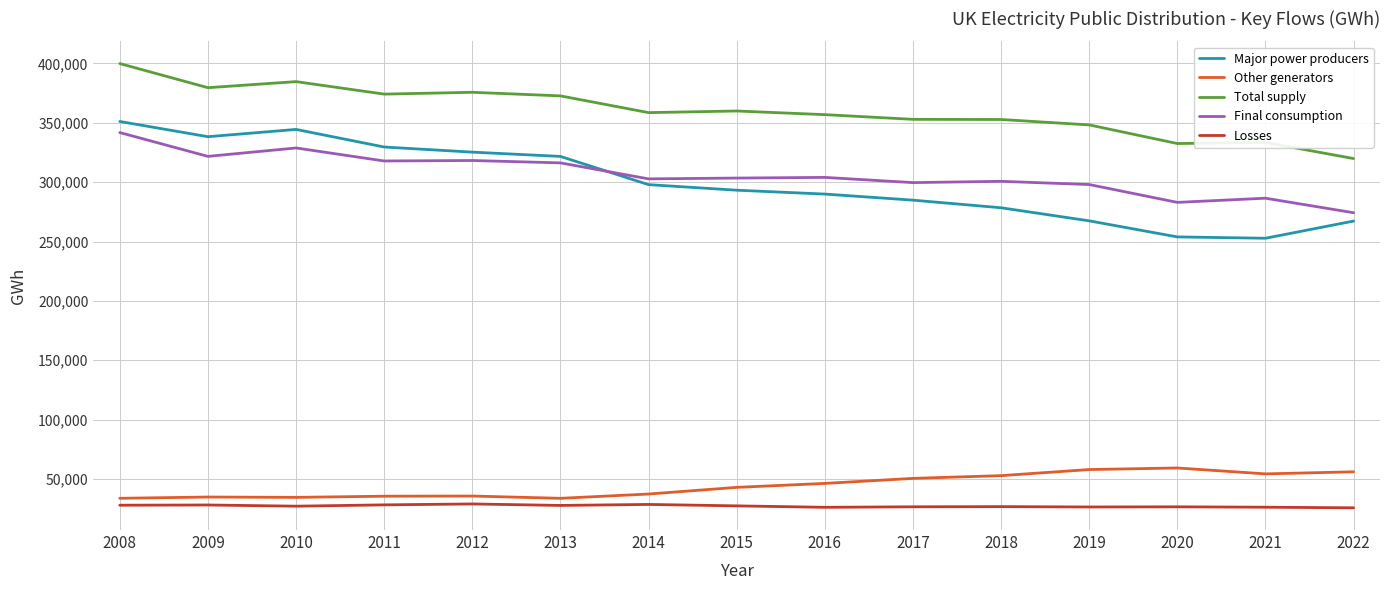

What is the sum of all Final consumption values?

4597288.4